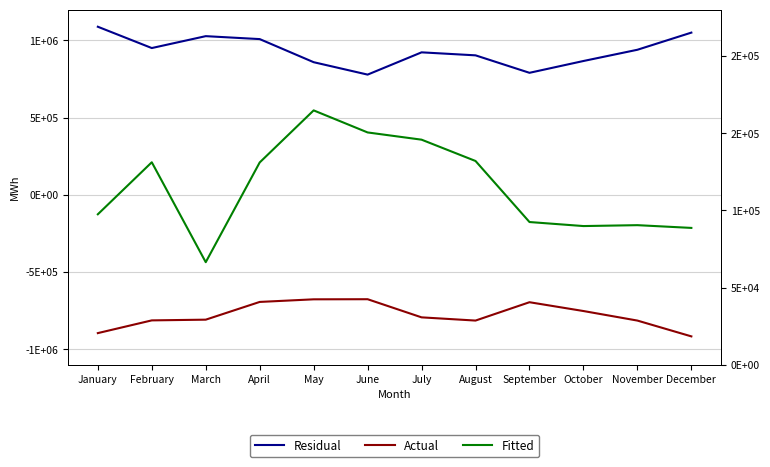

True or false: Actual has a value of -353479 at June.

False